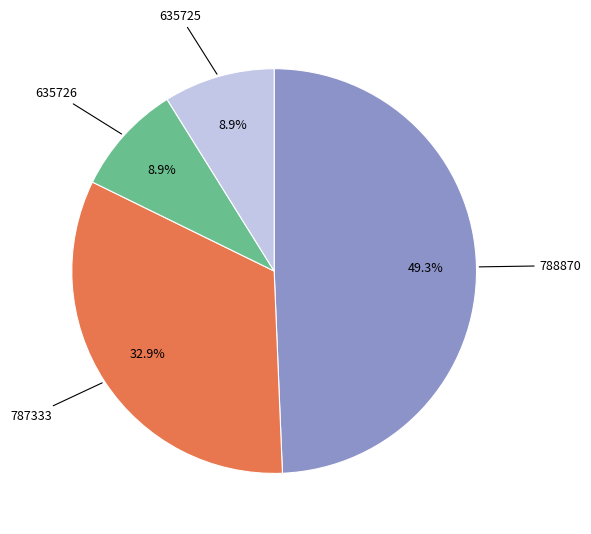

Does 635725 account for over 50% of the chart?

No